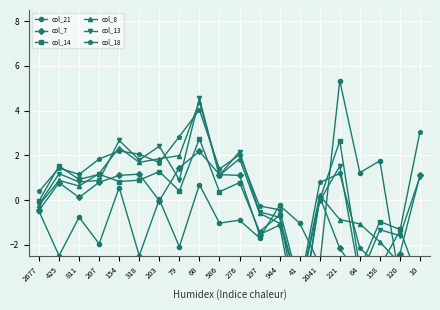

In col_21, how many points are lower than both neighbors (excluding endpoints)?

9